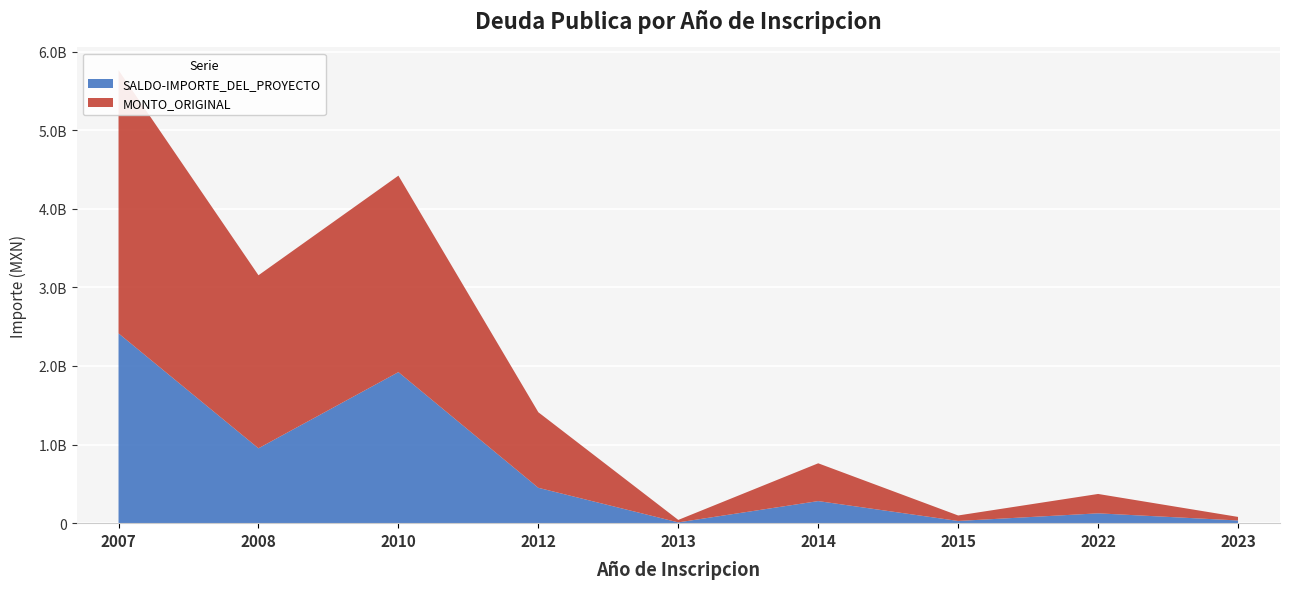

Reading right to left, list all the values displayed in this chart.

SALDO-IMPORTE_DEL_PROYECTO: 2023=34330063.1	2022=125157354.5	2015=27992577.0	2014=281012892.8	2013=9955159.2	2012=449809111.1	2010=1922074320.1	2008=952612750.3	2007=2415101489.9
MONTO_ORIGINAL: 2023=45349999.5	2022=246520999.1	2015=70000000.0	2014=480870998.2	2013=31420480.0	2012=961594753.0	2010=2500000000.0	2008=2201793844.3	2007=3350000000.0